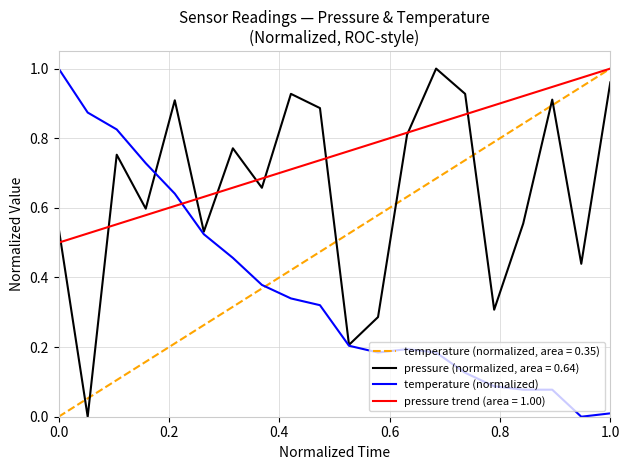

The value at 0.2 is 0.9. True or false?

True